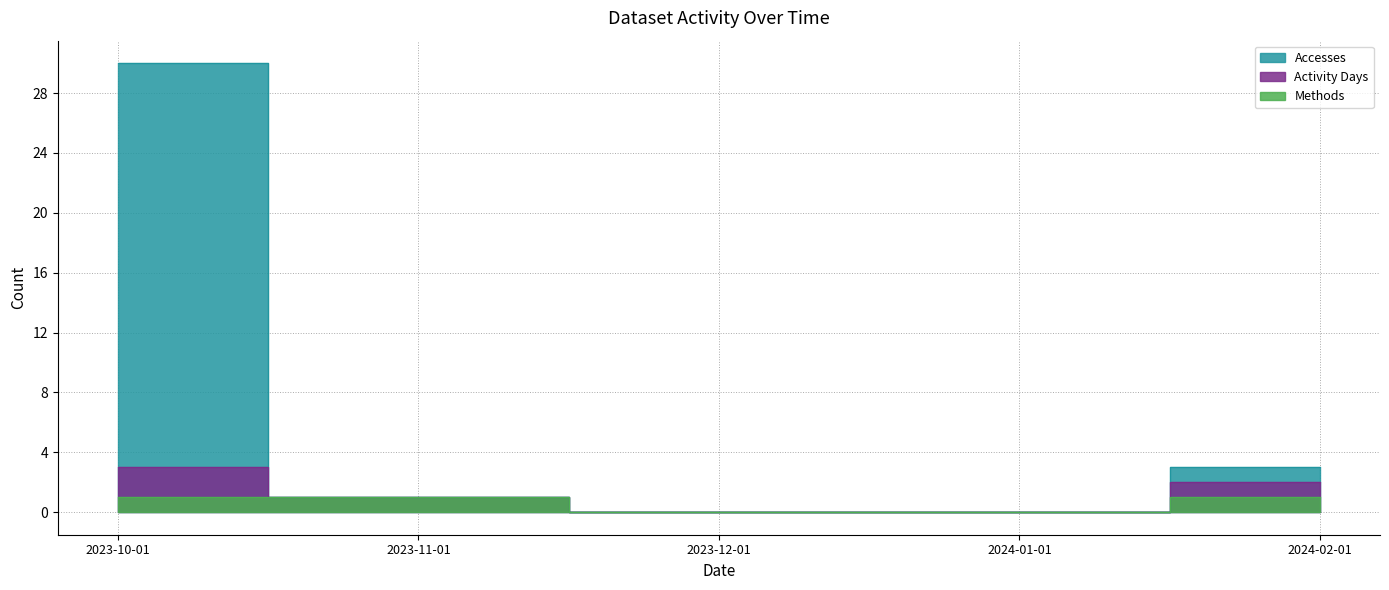

True or false: Activity Days and Accesses intersect in this chart.

False